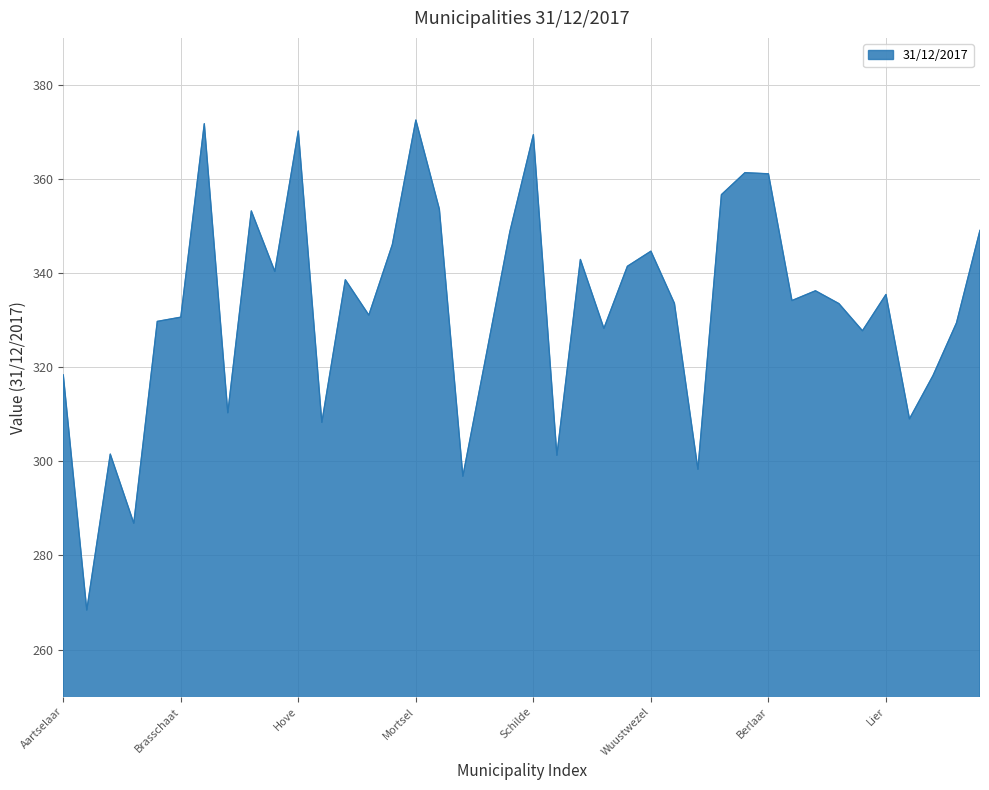

What is the difference between the maximum and minimum values?

104.1